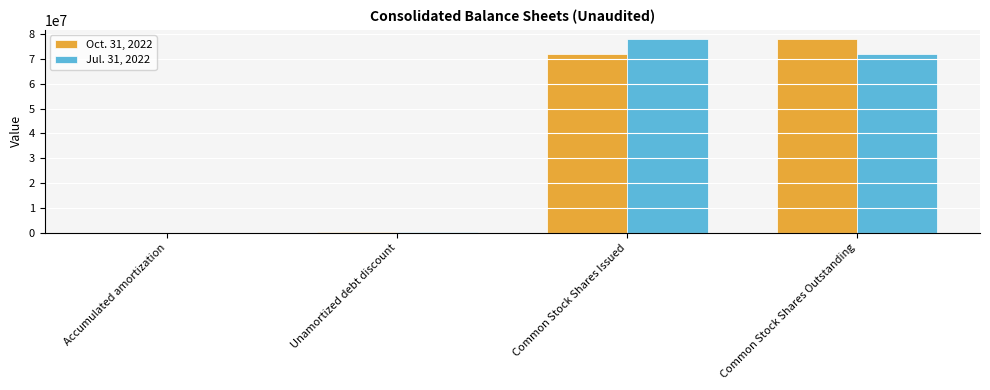

Is the value of Jul. 31, 2022 at Unamortized debt discount greater than the value of Oct. 31, 2022 at Common Stock Shares Outstanding?

No